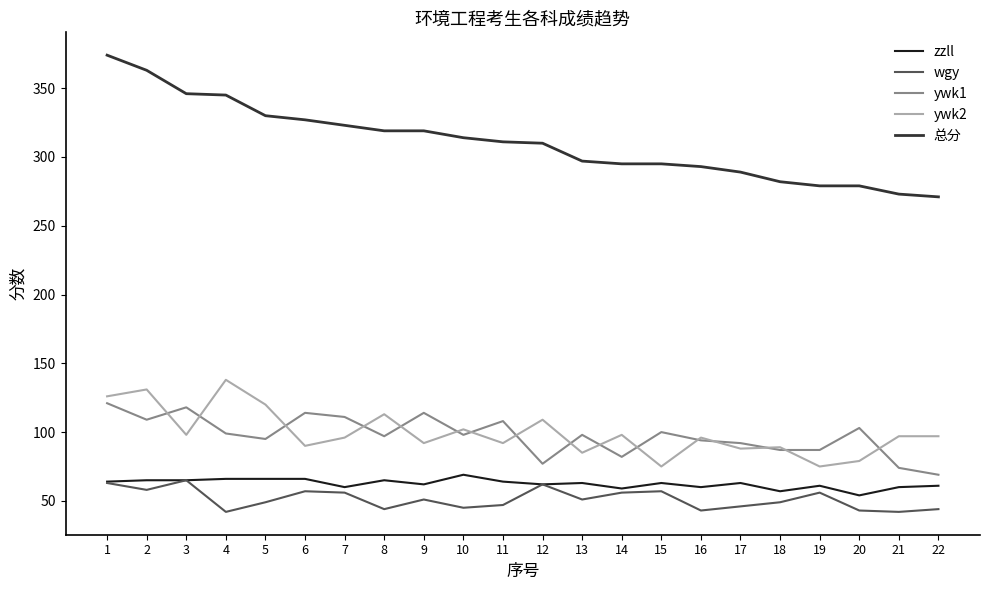

At which label does ywk1 first exceed 98?

1